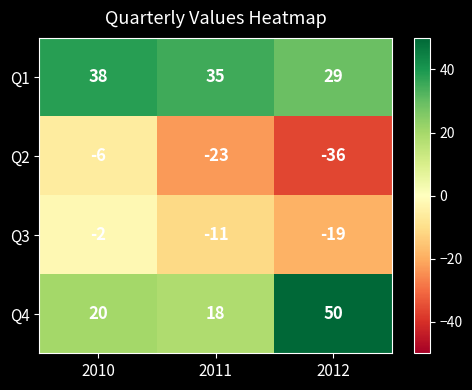

At which label does Q1 first exceed 35?

2010